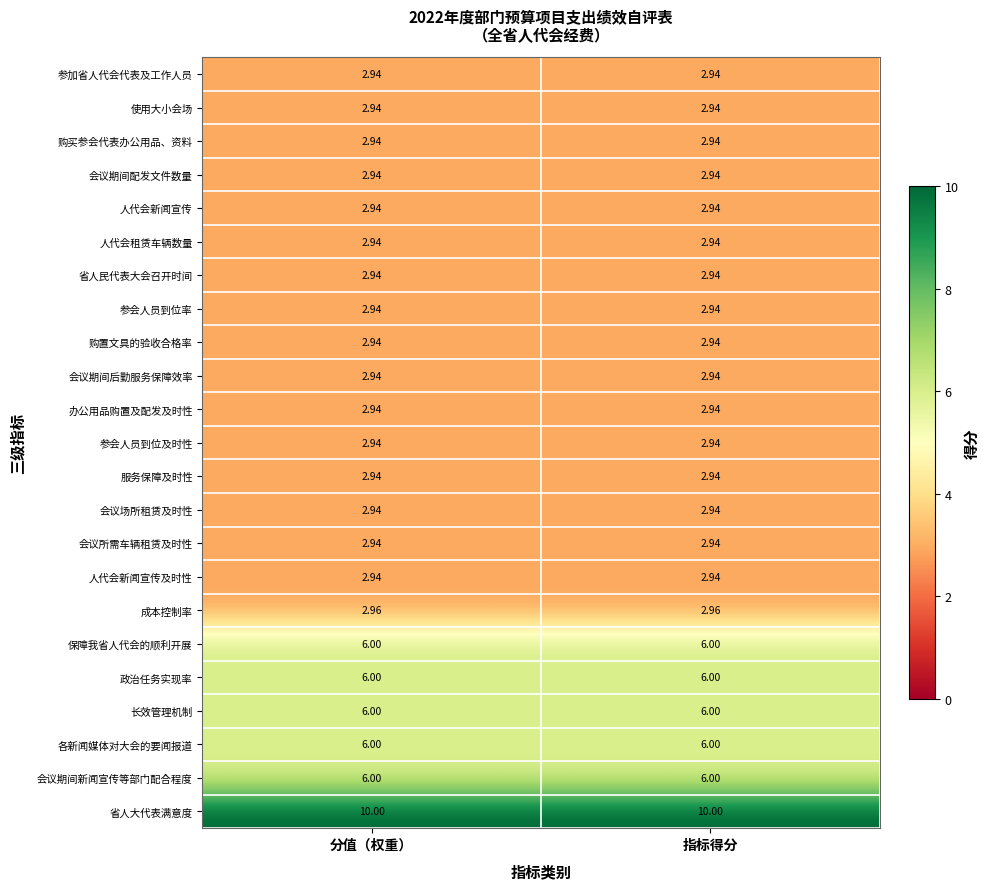

Which series has the largest total across all categories?

省人大代表满意度